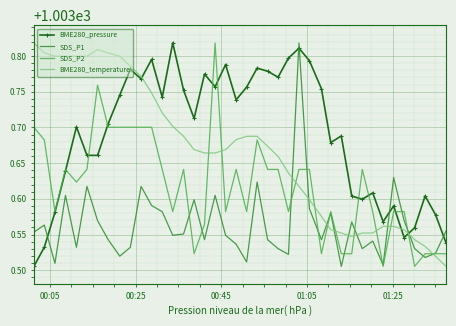

Which series has the largest total across all categories?

BME280_pressure